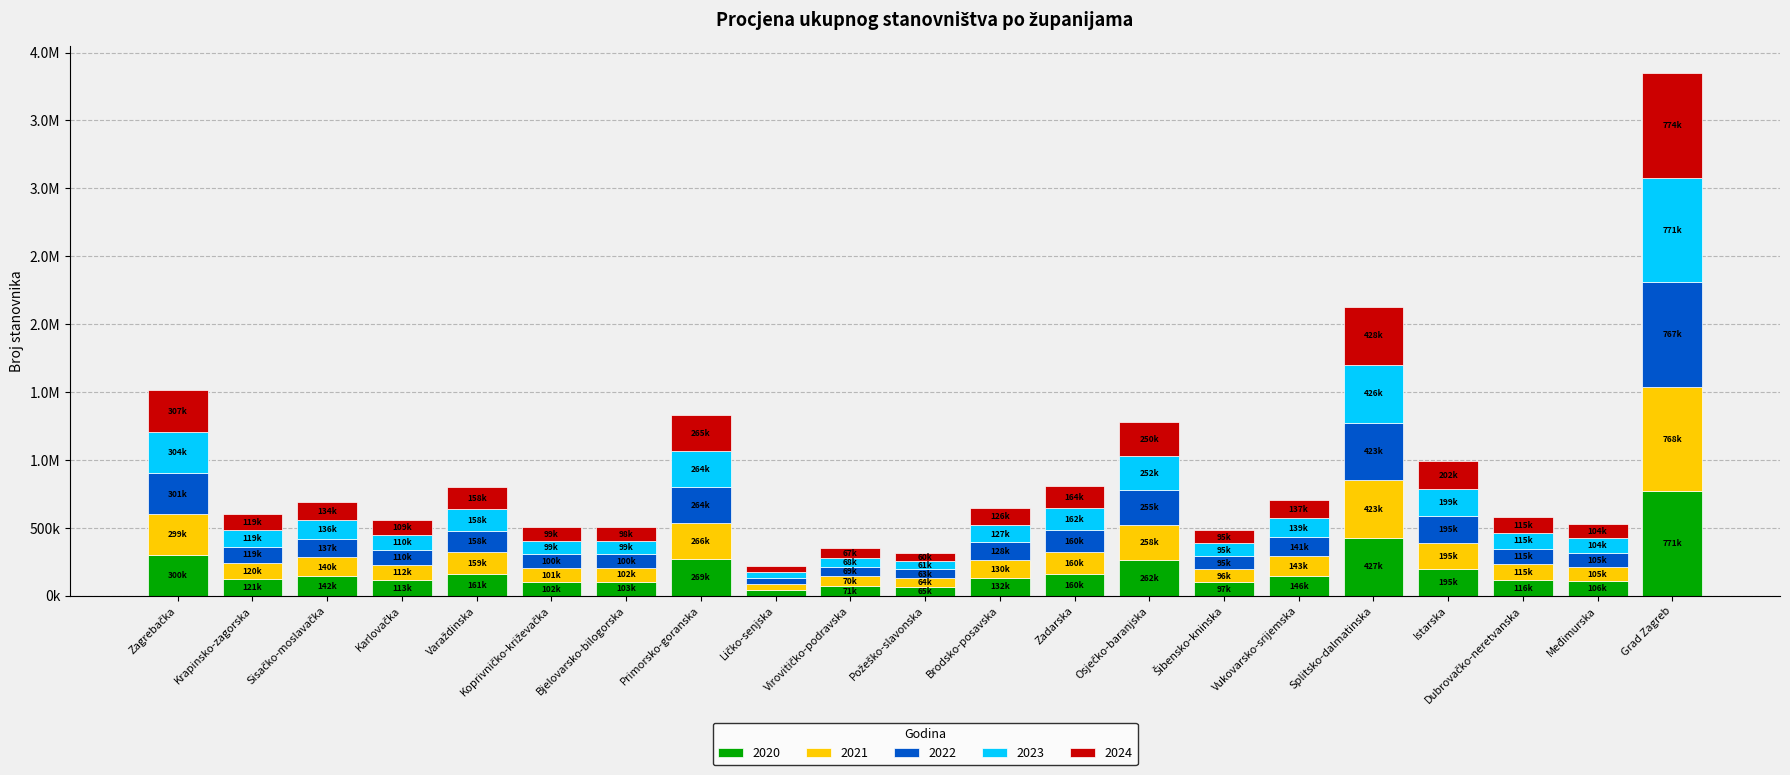

Does the chart contain any negative values?

No